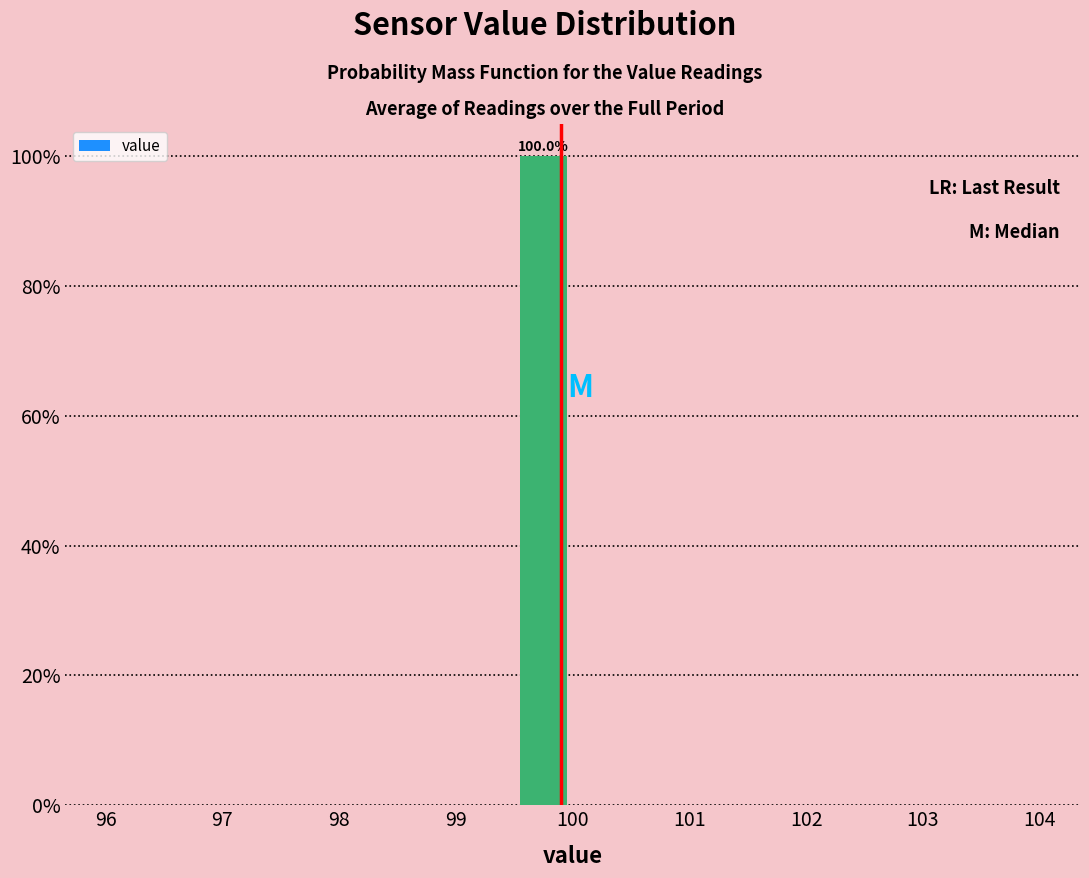

Over which range of the x-axis is the bar tallest?

99.5 to 100.0